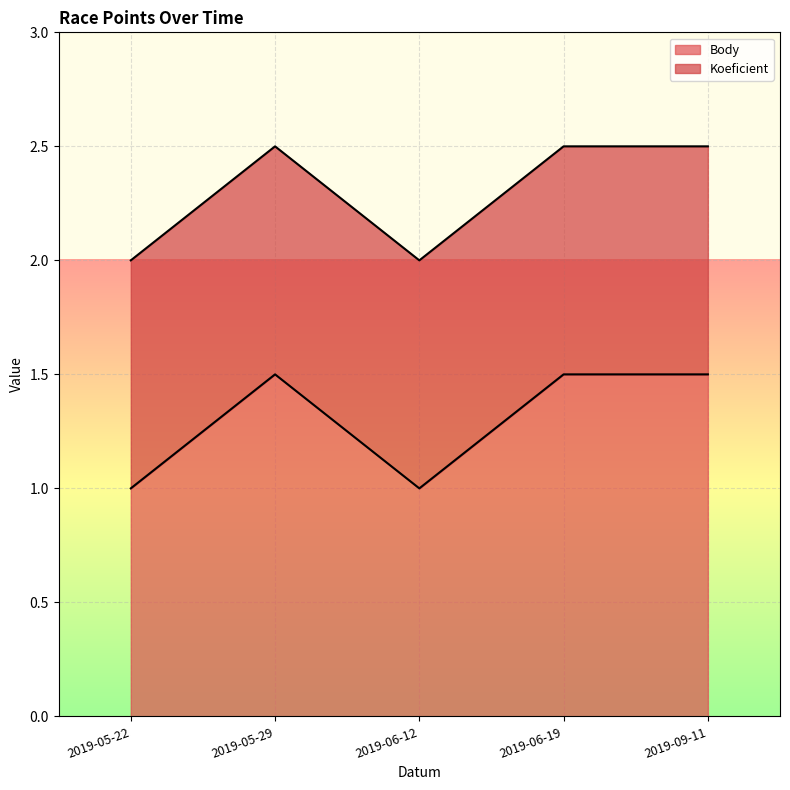

How many points are higher than both their immediate neighbors (excluding endpoints)?

1